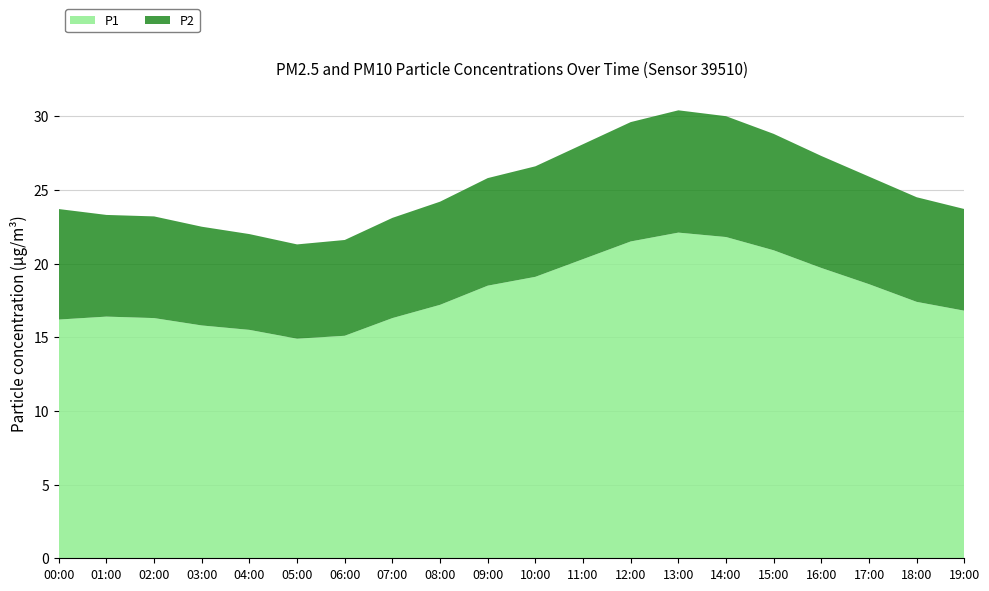

Reading left to right, extract all data points from this chart.

P1: 00:00=16.2	01:00=16.4	02:00=16.3	03:00=15.8	04:00=15.5	05:00=14.9	06:00=15.1	07:00=16.3	08:00=17.2	09:00=18.5	10:00=19.1	11:00=20.3	12:00=21.5	13:00=22.1	14:00=21.8	15:00=20.9	16:00=19.7	17:00=18.6	18:00=17.4	19:00=16.8
P2: 00:00=7.5	01:00=6.9	02:00=6.9	03:00=6.7	04:00=6.5	05:00=6.4	06:00=6.5	07:00=6.8	08:00=7.0	09:00=7.3	10:00=7.5	11:00=7.8	12:00=8.1	13:00=8.3	14:00=8.2	15:00=7.9	16:00=7.6	17:00=7.3	18:00=7.1	19:00=6.9